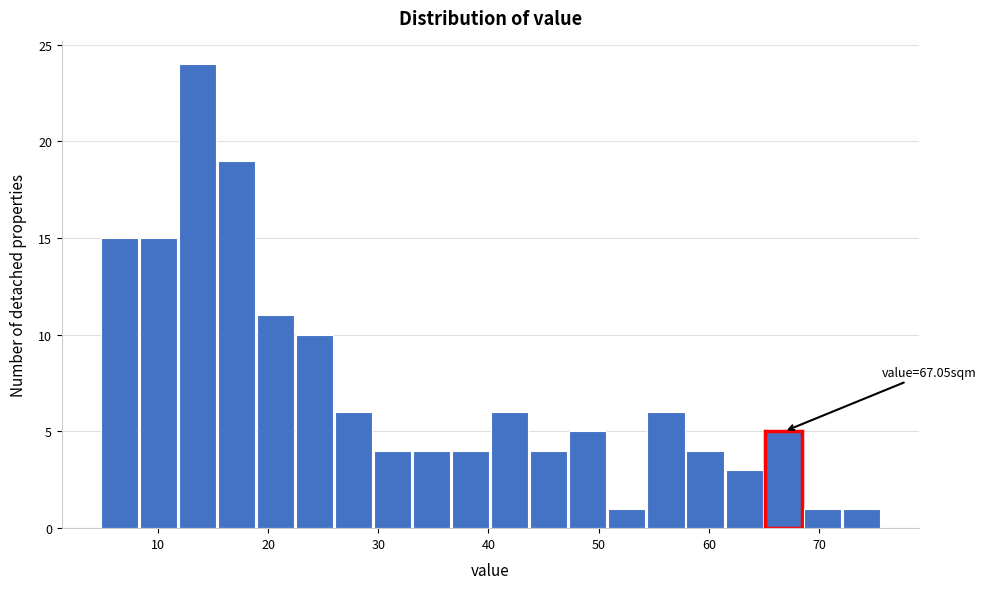

Read against the x-axis, roughly where is the centre of the tallest bar?

14